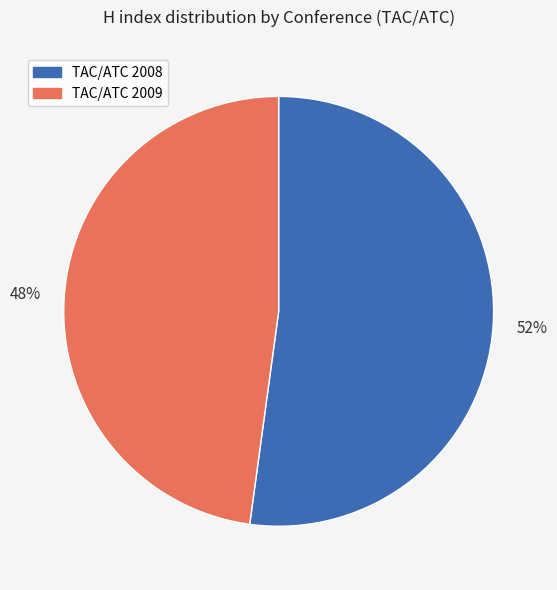

Is TAC/ATC 2009 the majority of the pie?

No